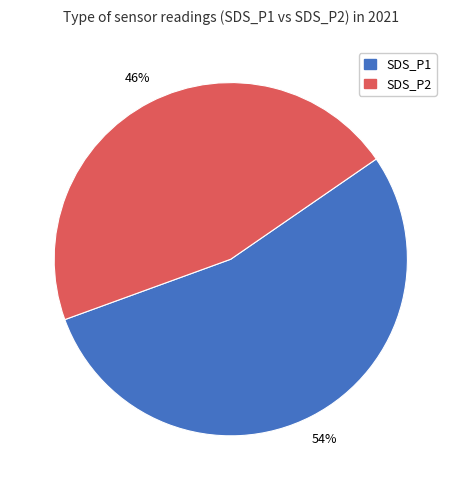

Which category has the biggest portion of the pie?

SDS_P1